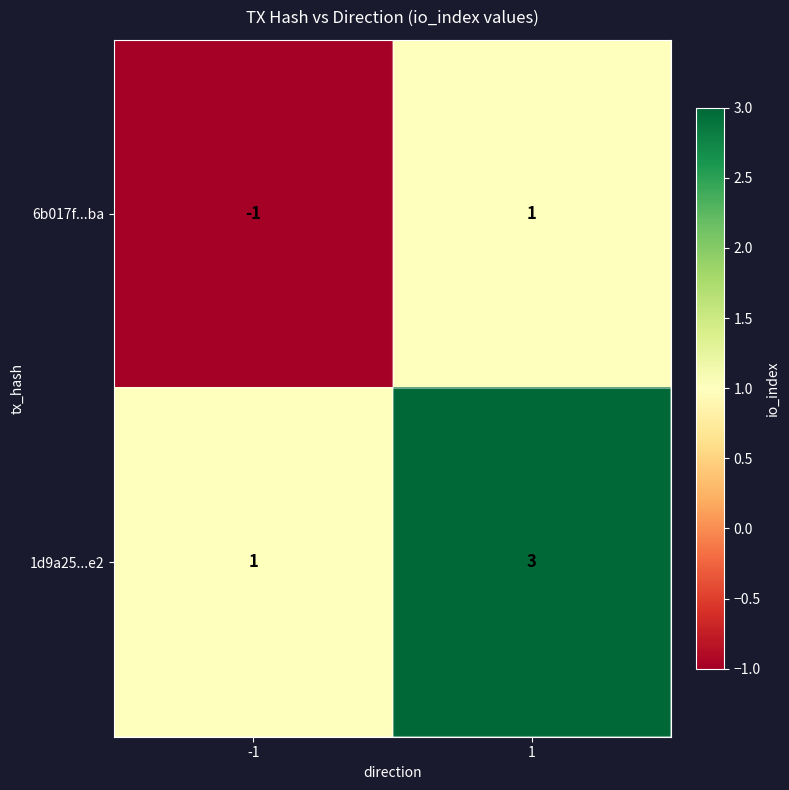

The value of 6b017f...ba at 1 is 1. True or false?

True